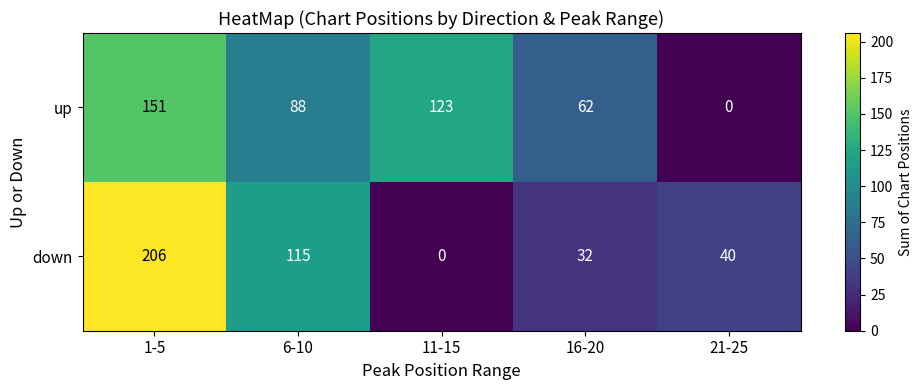

How many positive values does the up series have?

4